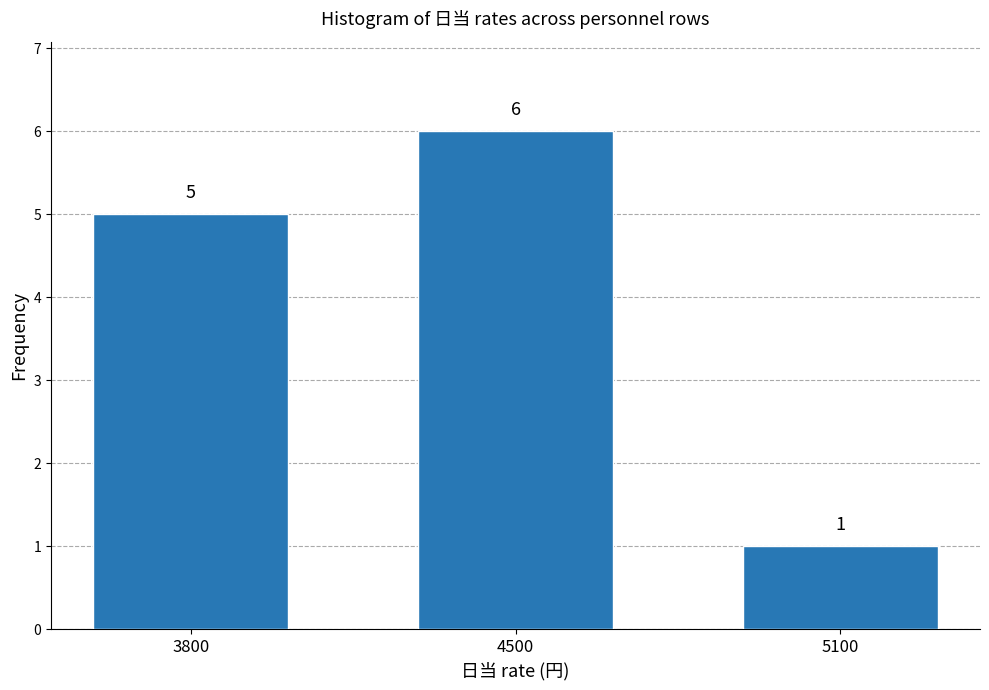

Reading left to right, transcribe all the data shown in this chart.

3800=5	4500=6	5100=1